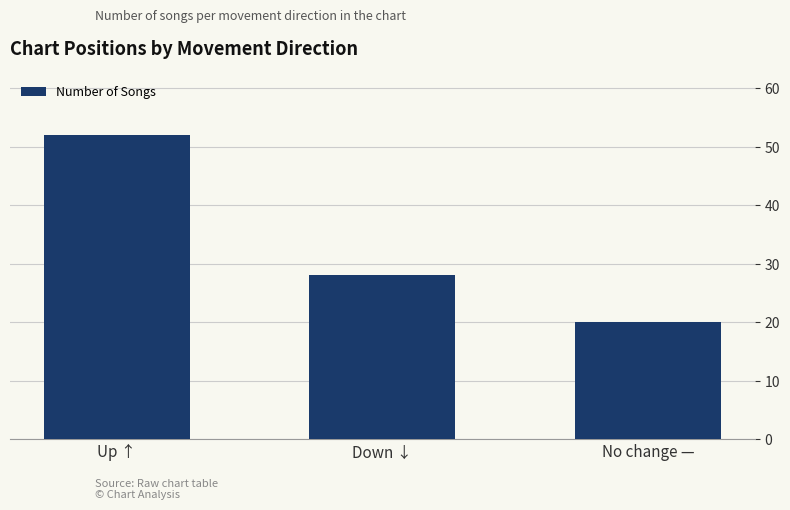

Reading left to right, what are all the values shown in this chart?

52	28	20